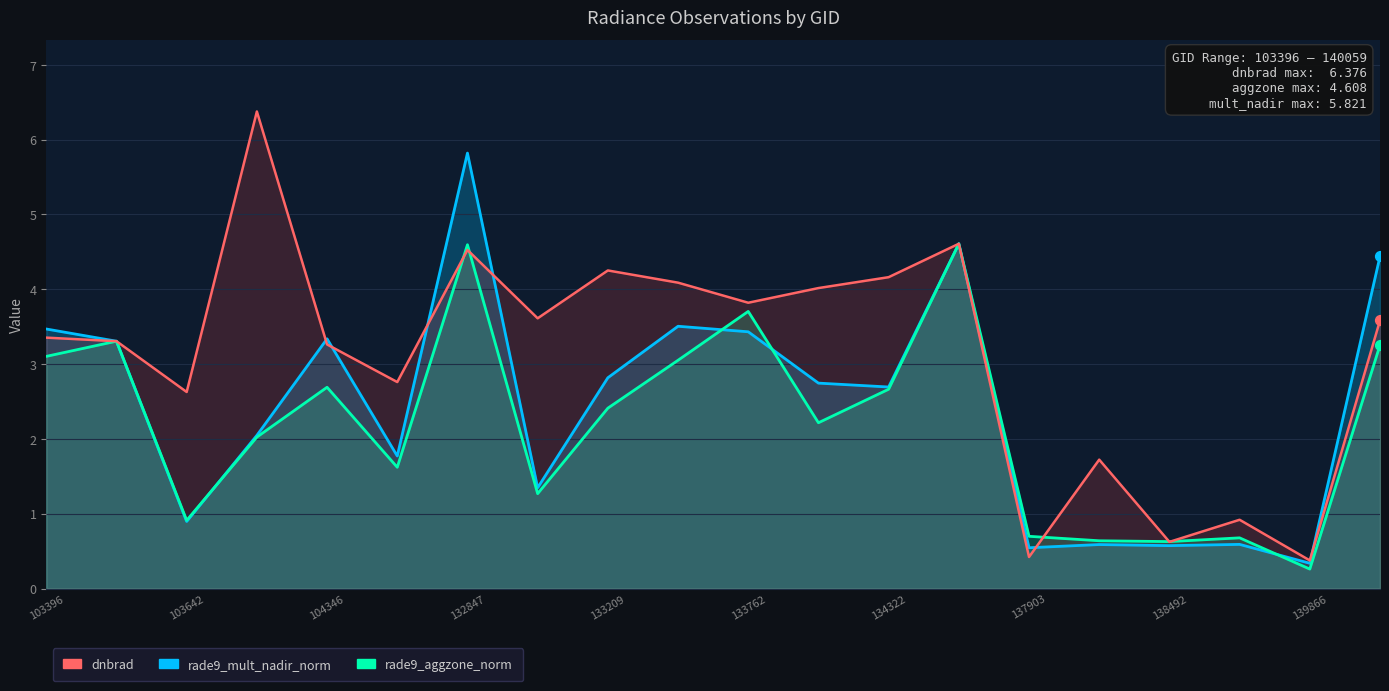

Which series has the largest total across all categories?

dnbrad